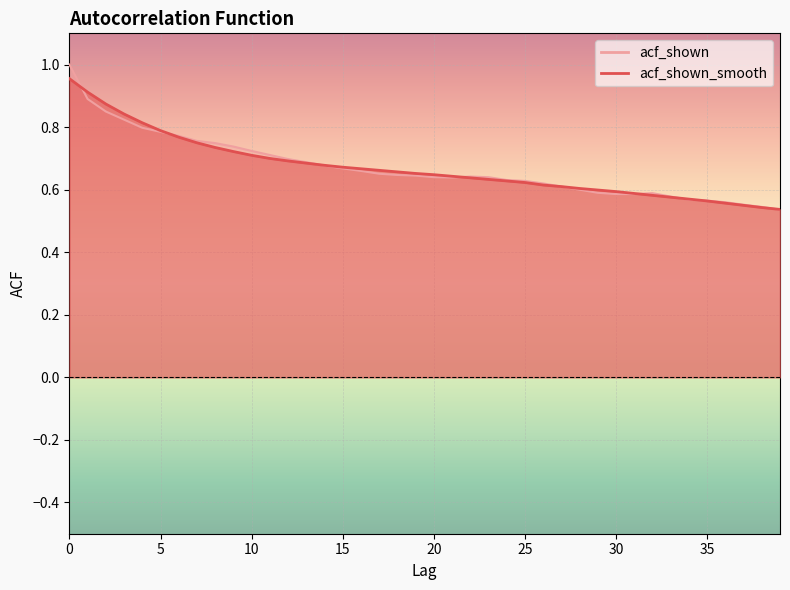

Reading right to left, extract all data points from this chart.

acf_shown_smooth: 0.5	0.5	0.6	0.6	0.6	0.6	0.6	0.6	0.6	0.6	0.6	0.6	0.6	0.6	0.6	0.6	0.6	0.6	0.6	0.6	0.7	0.7	0.7	0.7	0.7	0.7	0.7	0.7	0.7	0.7	0.7	0.7	0.8	0.8	0.8	0.8	0.8	0.9	0.9	1.0
acf_shown: 0.5	0.5	0.6	0.6	0.6	0.6	0.6	0.6	0.6	0.6	0.6	0.6	0.6	0.6	0.6	0.6	0.6	0.6	0.6	0.6	0.6	0.6	0.7	0.7	0.7	0.7	0.7	0.7	0.7	0.7	0.7	0.7	0.8	0.8	0.8	0.8	0.8	0.8	0.9	1.0